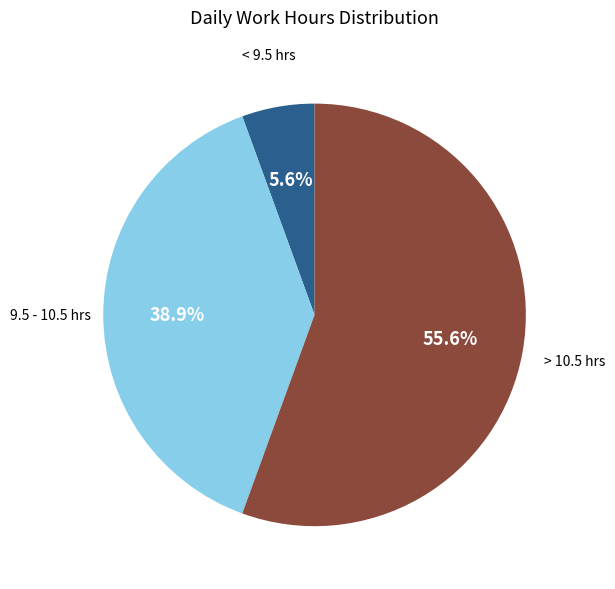

Between > 10.5 hrs and 9.5 - 10.5 hrs, which is larger?

> 10.5 hrs